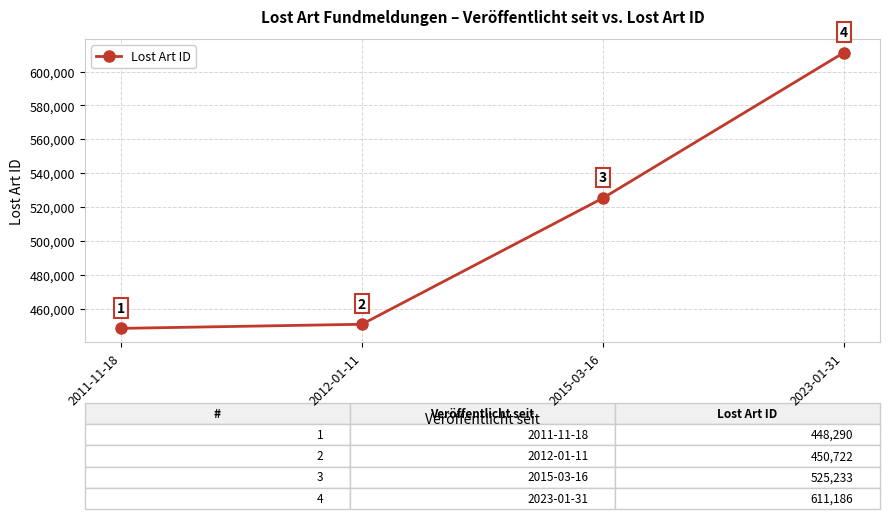

What is the label of the 4th point from the right?

2011-11-18